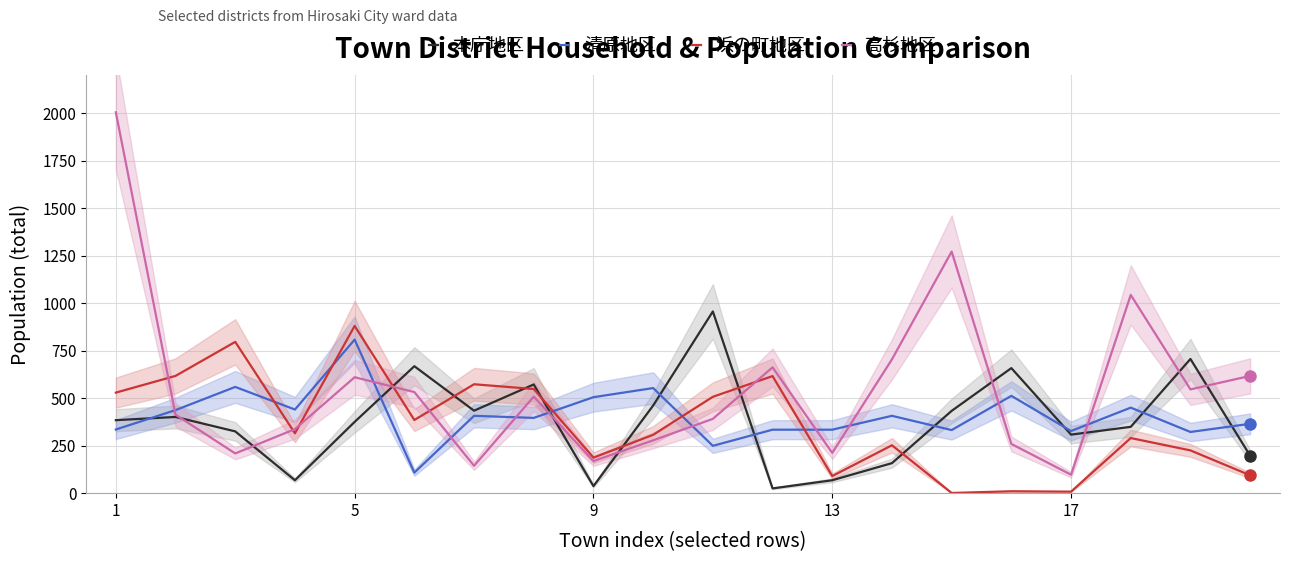

What is the minimum value for 高杉地区?

97